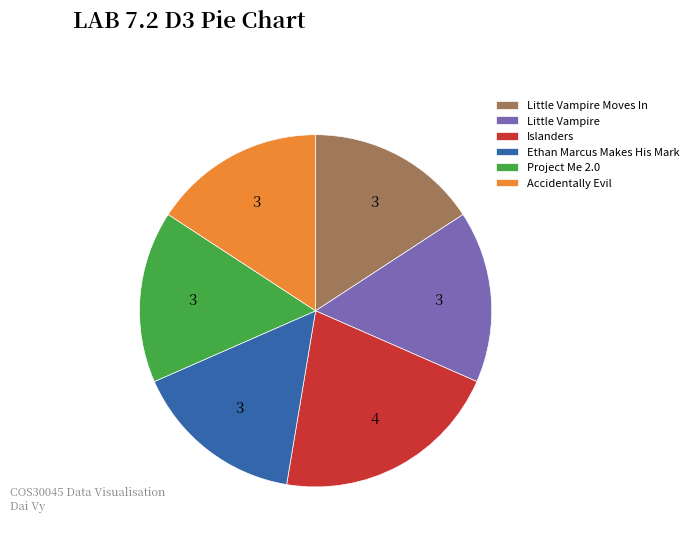

What is the largest slice in the pie chart?

Islanders